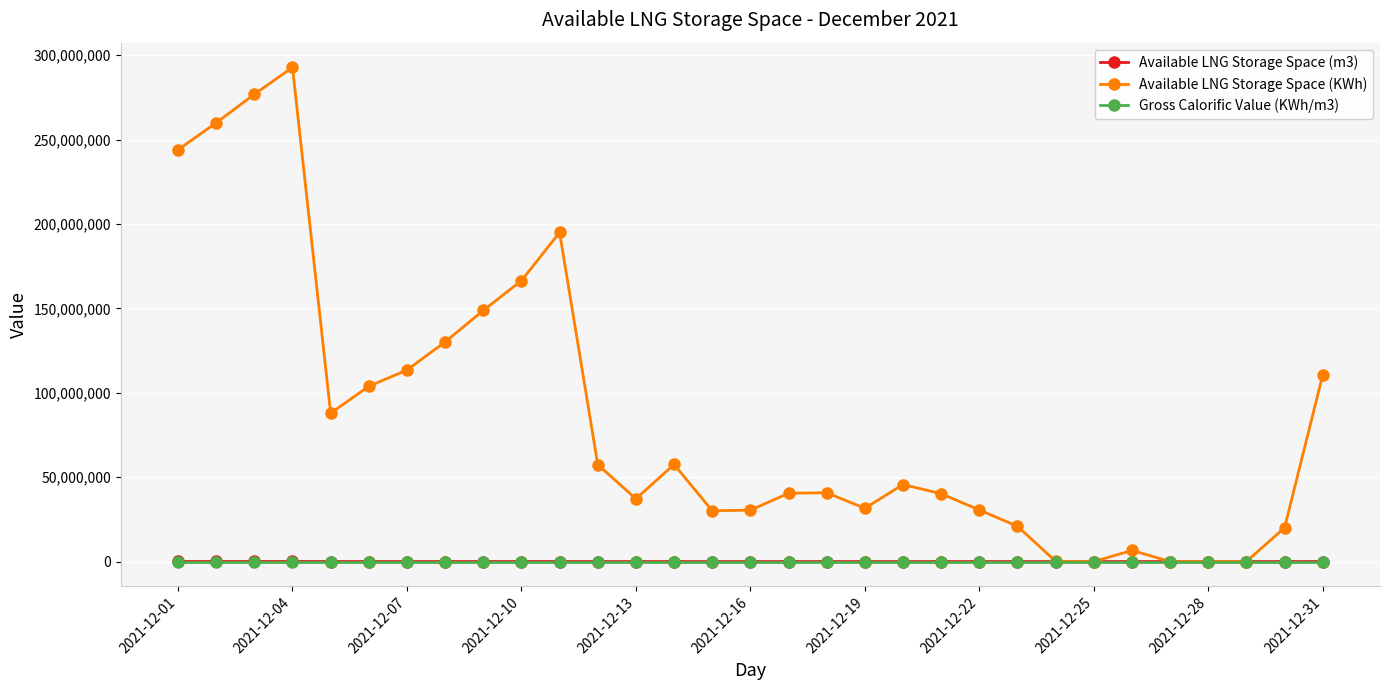

Which series has the largest total across all categories?

Available LNG Storage Space (KWh)